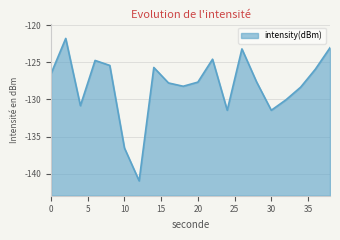

At which category does the data reach its first local peak?

2